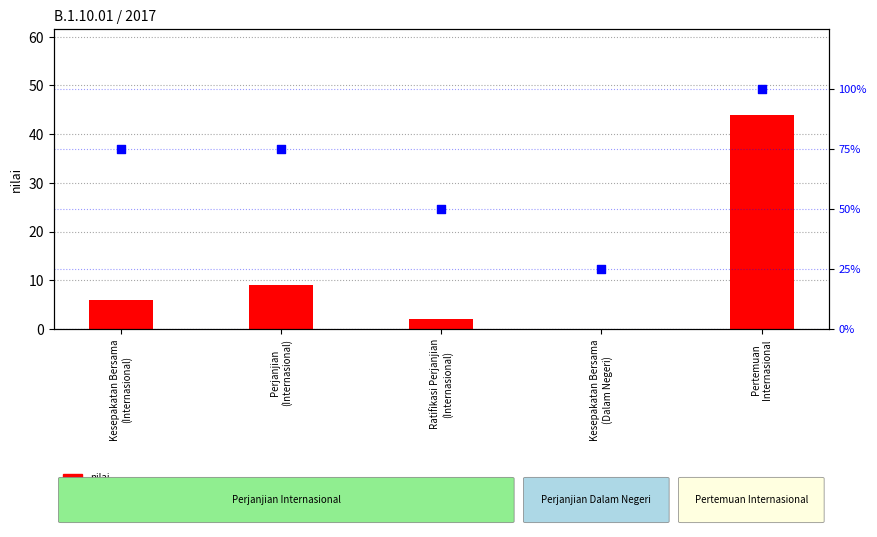

Which series has the largest total across all categories?

percentile rank within the sample